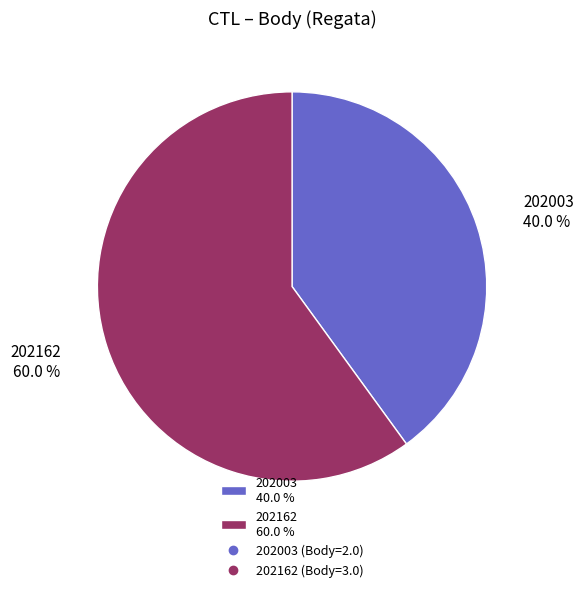

Which has a higher value, 202162 or 202003?

202162